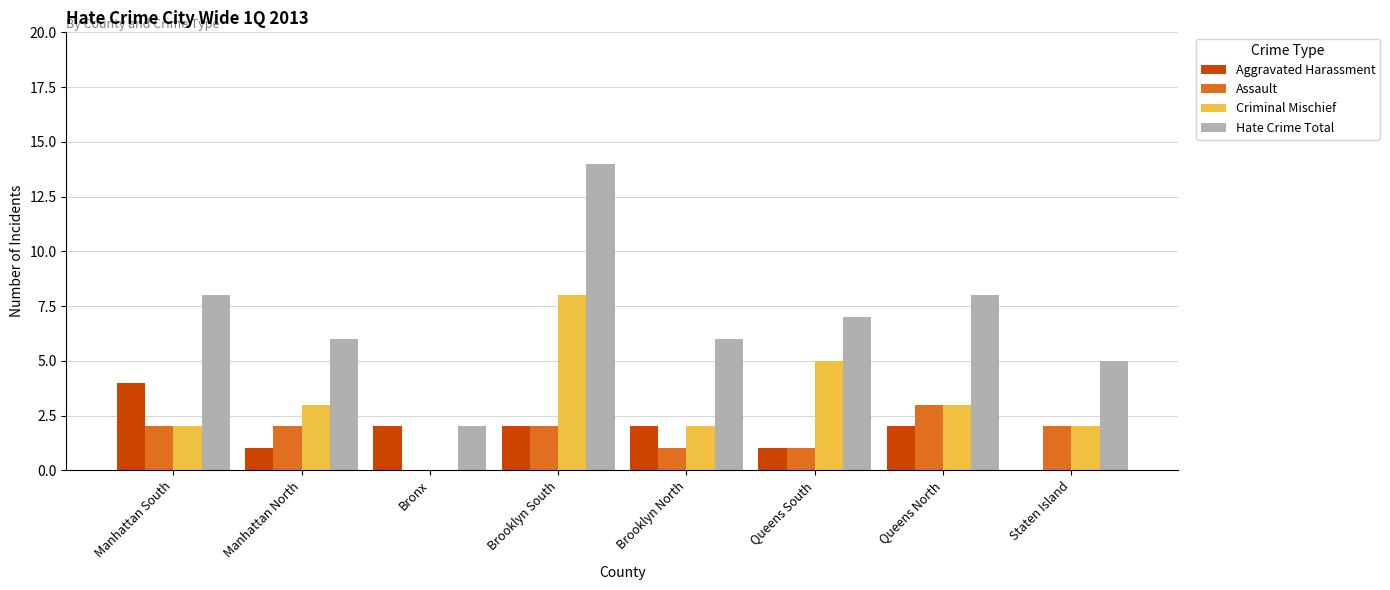

Is it true that Aggravated Harassment equals 2 at Brooklyn North?

True